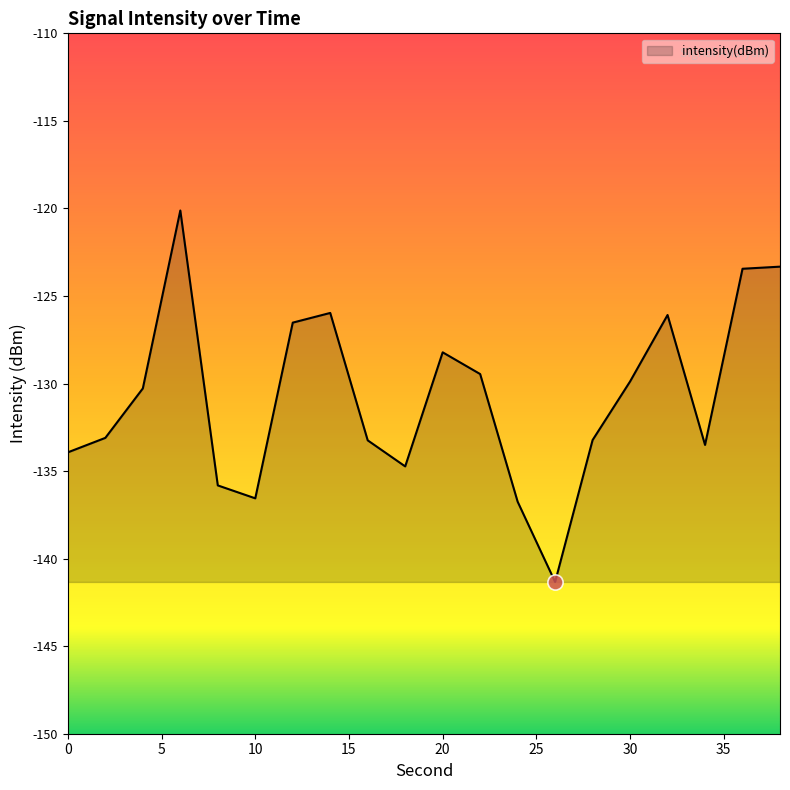

What is the minimum value shown in the chart?

-141.3